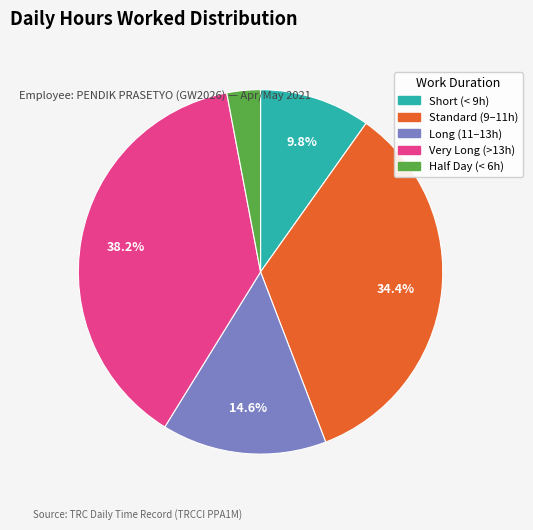

Does any single category account for the majority?

No